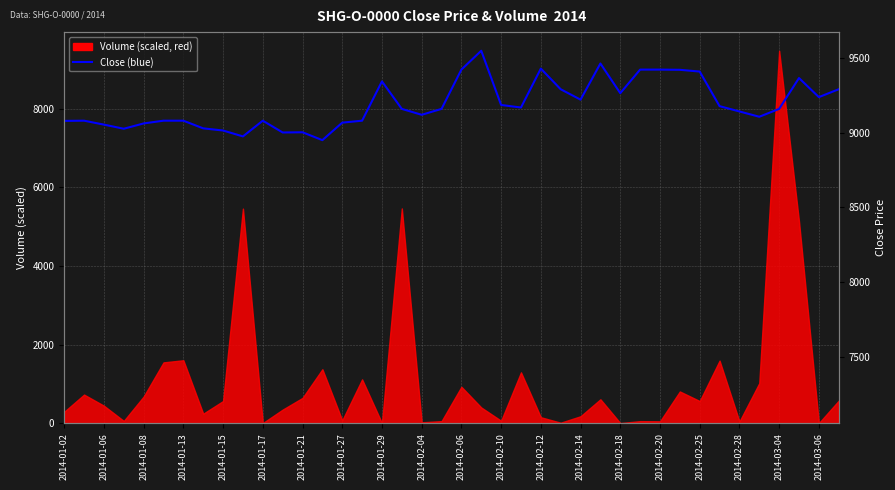

Does the chart display data point markers on the line(s)?

No